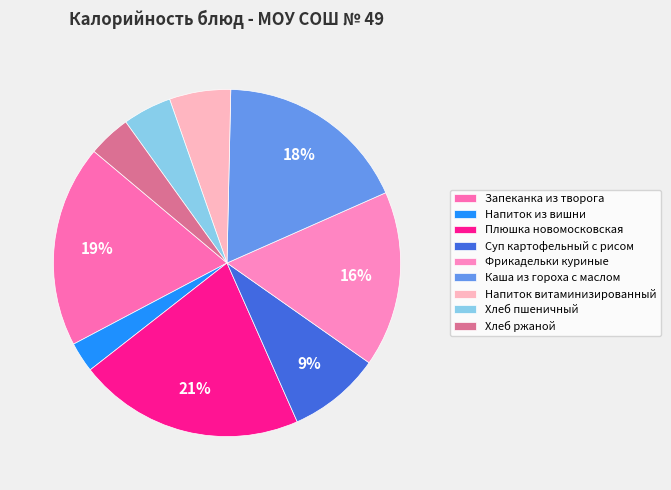

Does Напиток витаминизированный account for over 50% of the chart?

No